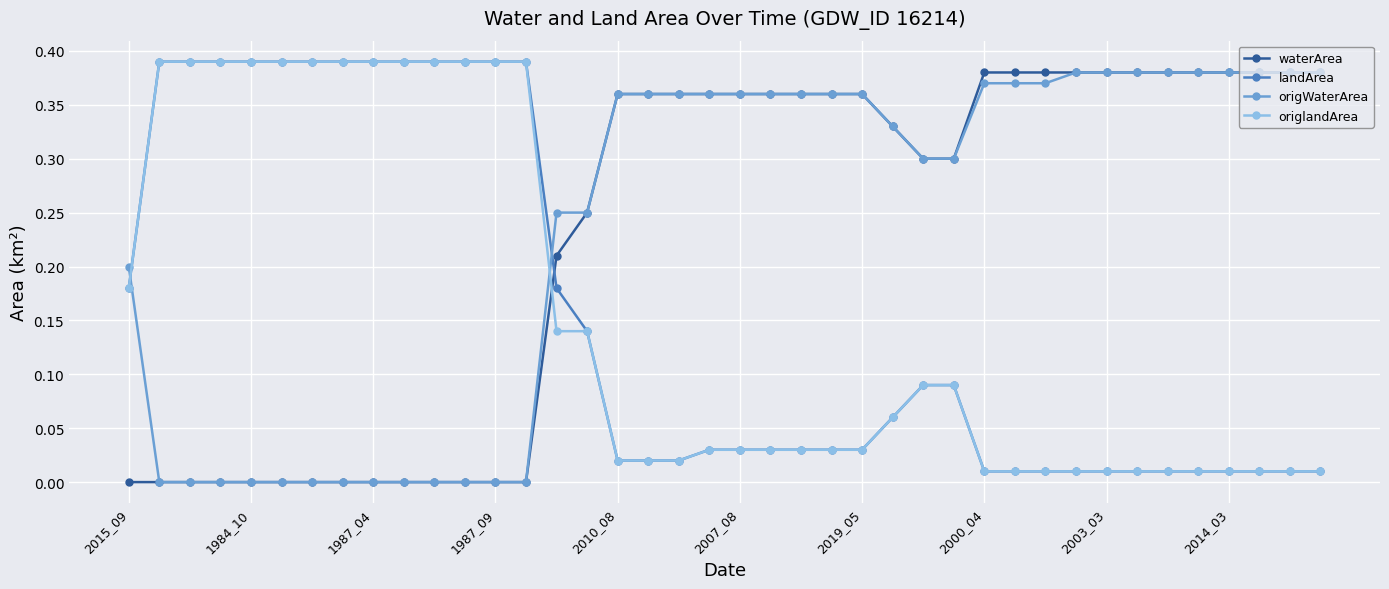

How many times do landArea and origWaterArea cross each other?

2